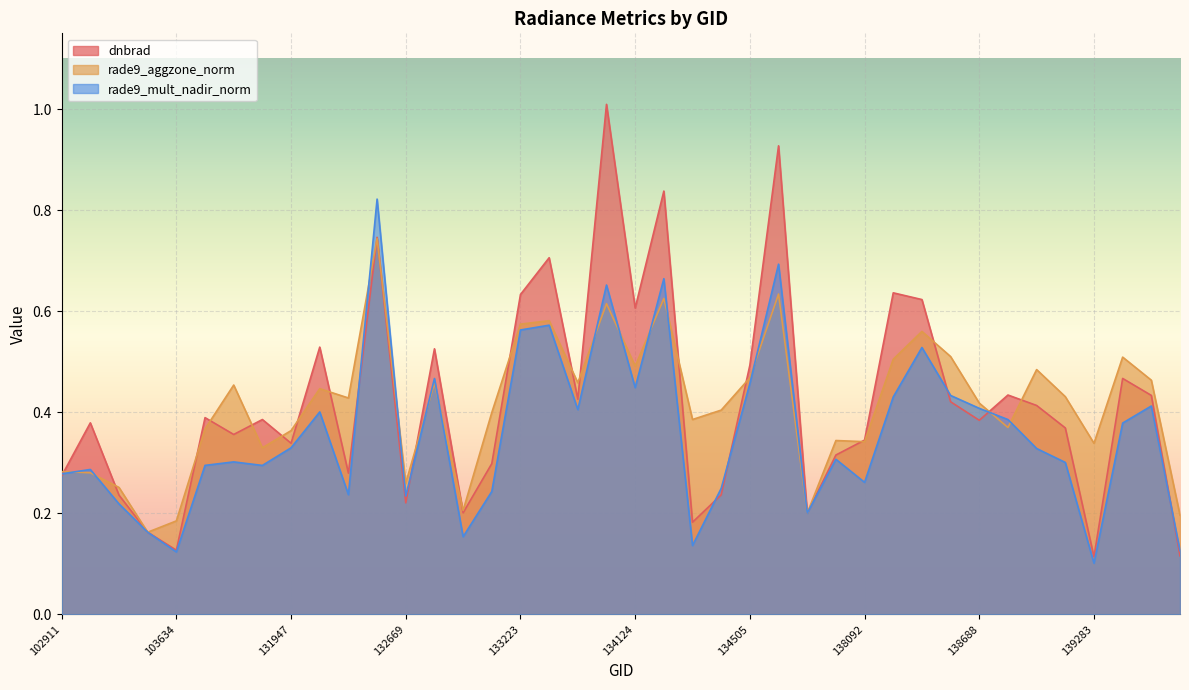

Between 29 and 33, which is larger?

29